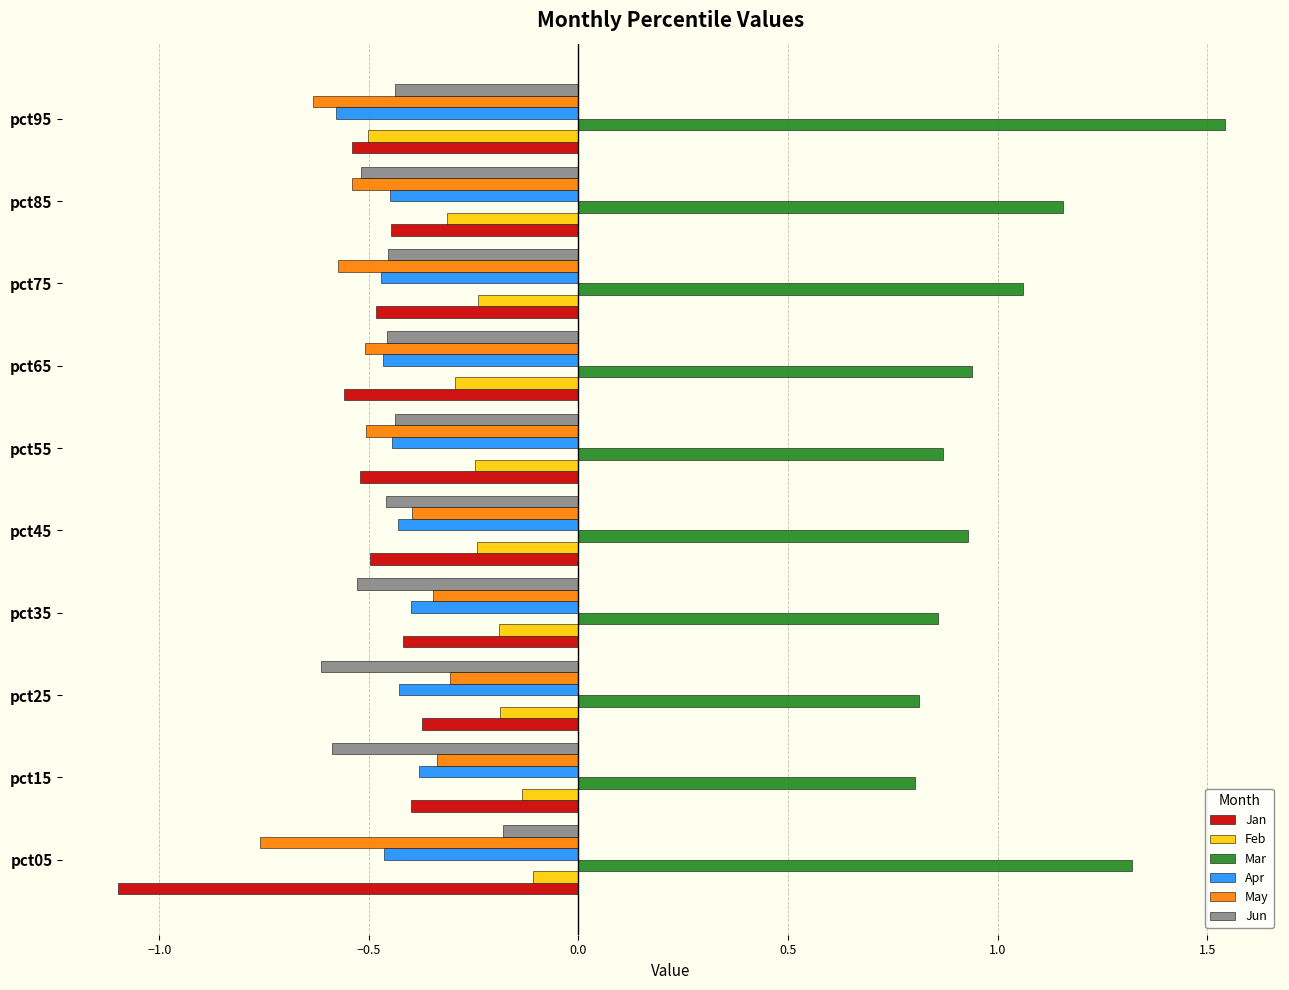

What is the spread (max minus min) of values at pct75?

1.6